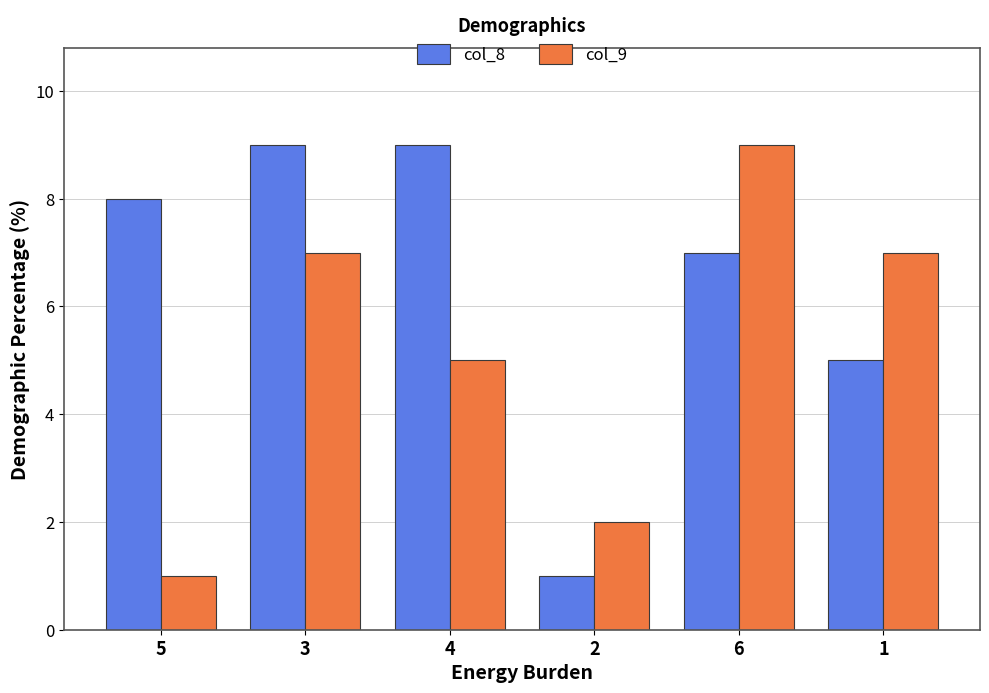

True or false: col_9 has a value of 2 at 5.

False